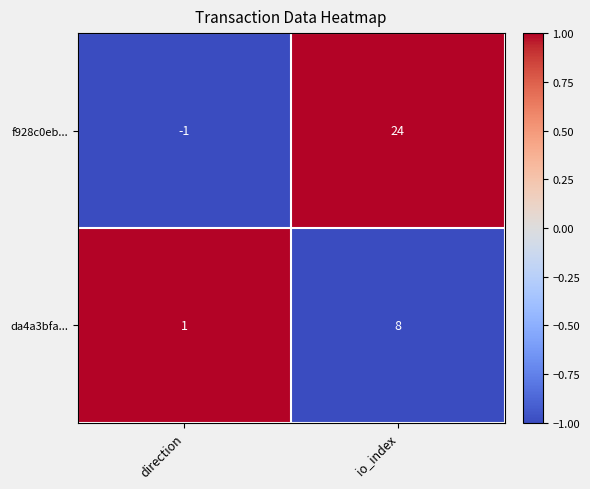

What is the greatest value displayed?

24